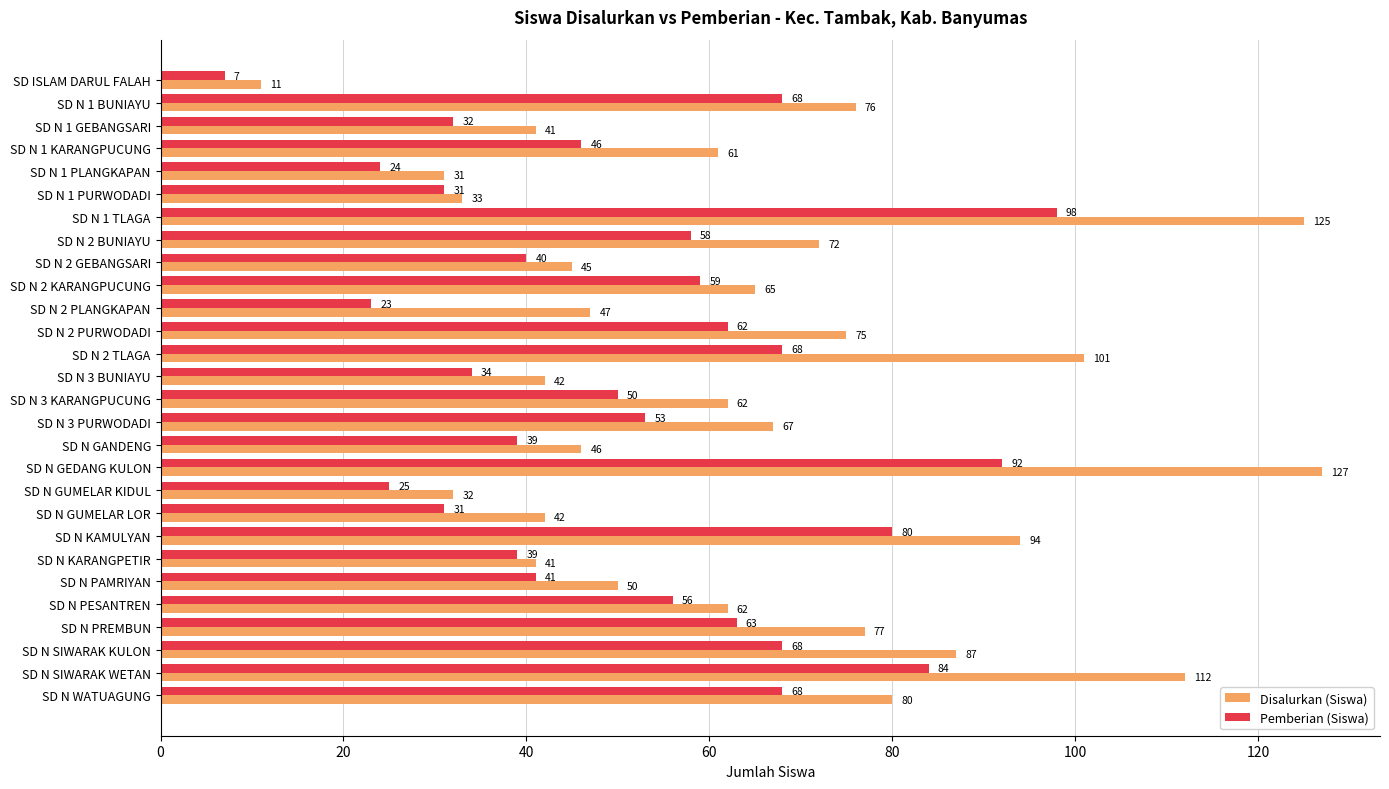

At how many categories does at least one series exceed 96?

4